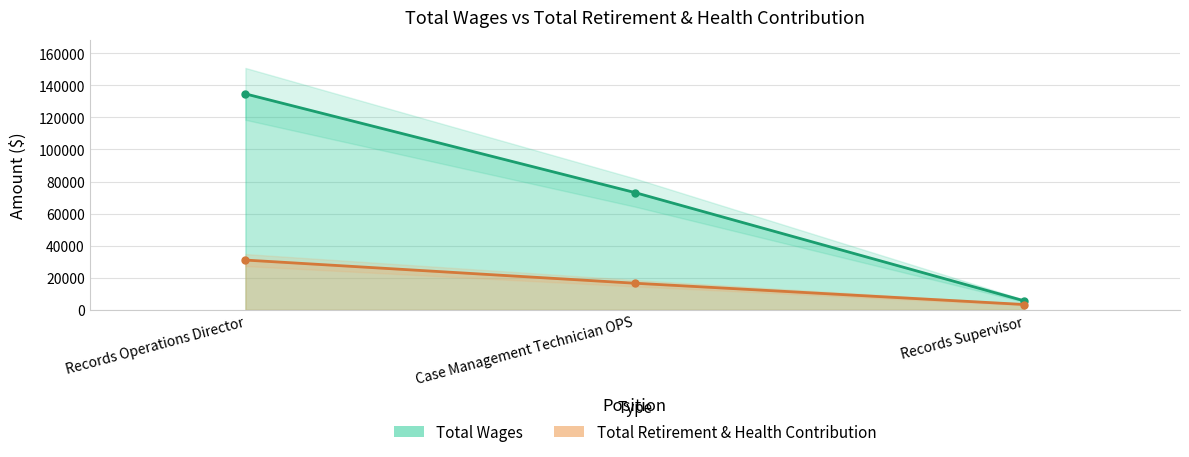

At which label does Total Retirement & Health Contribution reach its minimum?

Records Supervisor